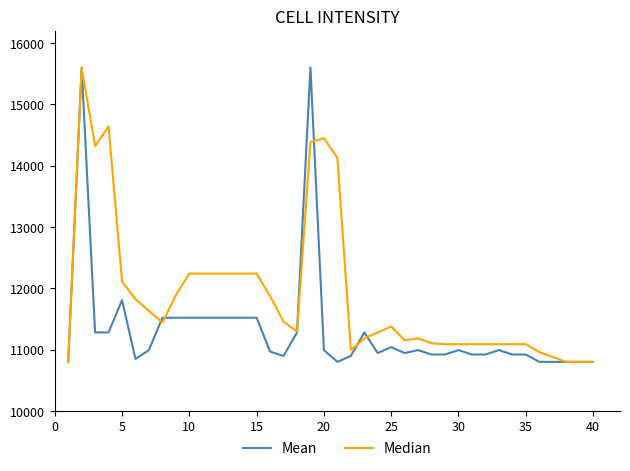

What is the minimum value shown in the chart?

10800